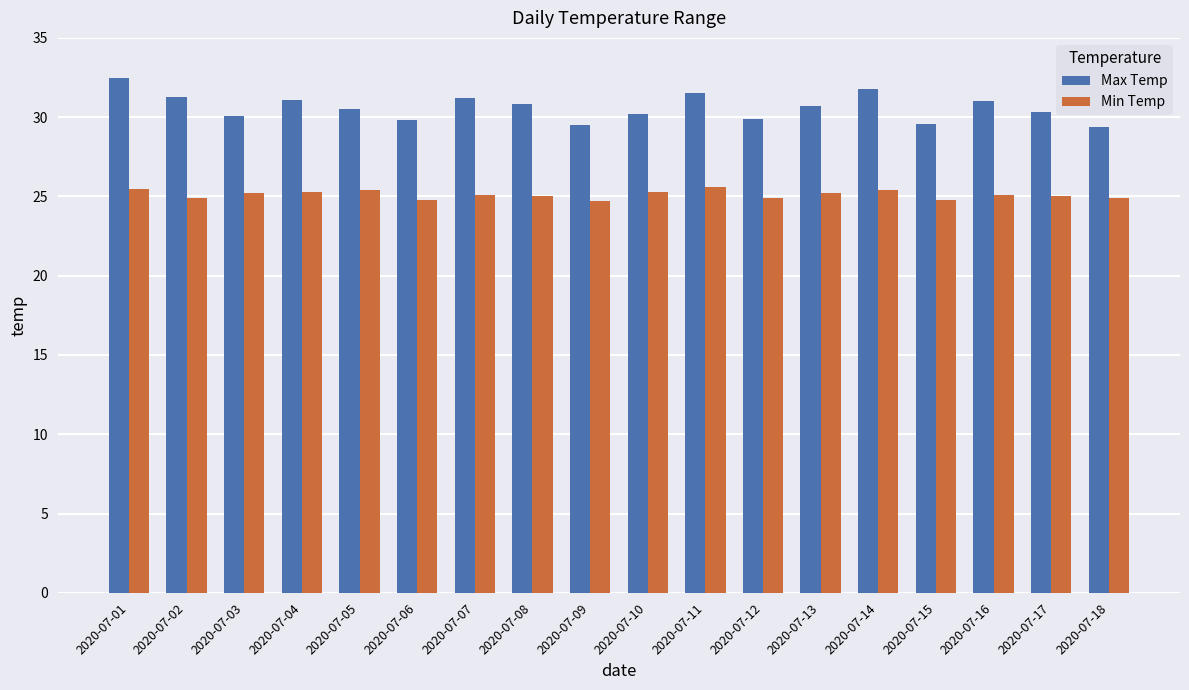

What is the lowest value of the Min Temp series?

24.7